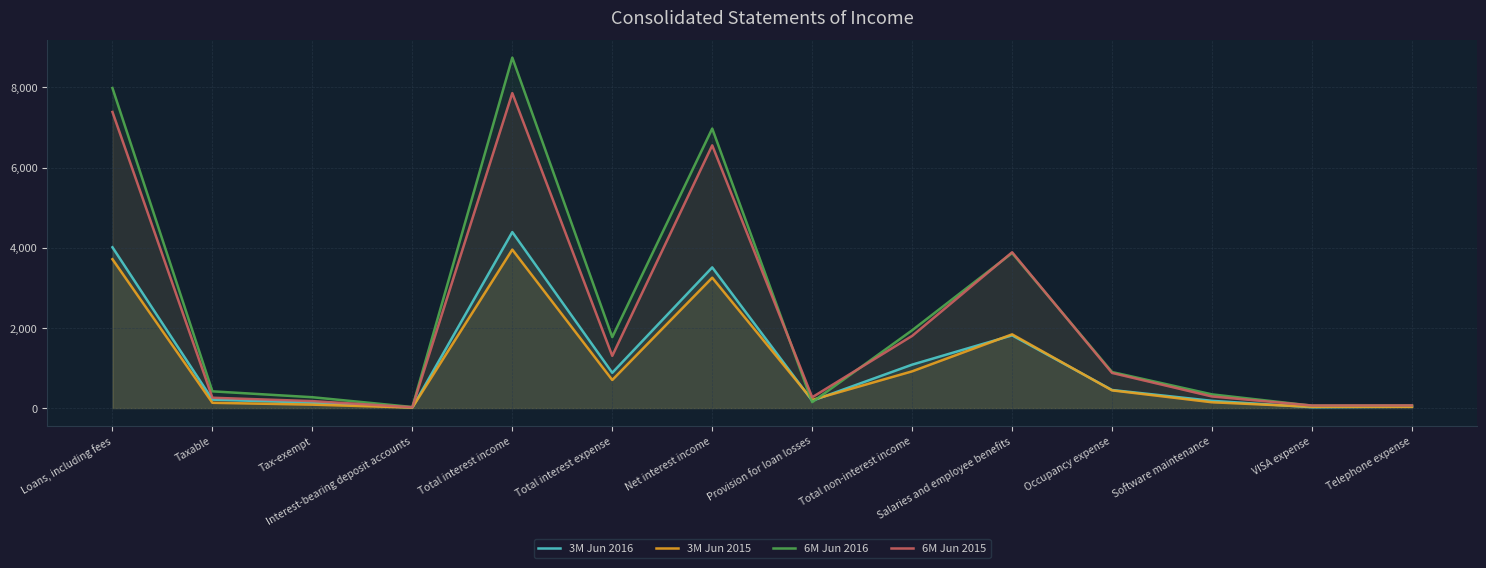

What is the average value of the 3M Jun 2016 series?

1209